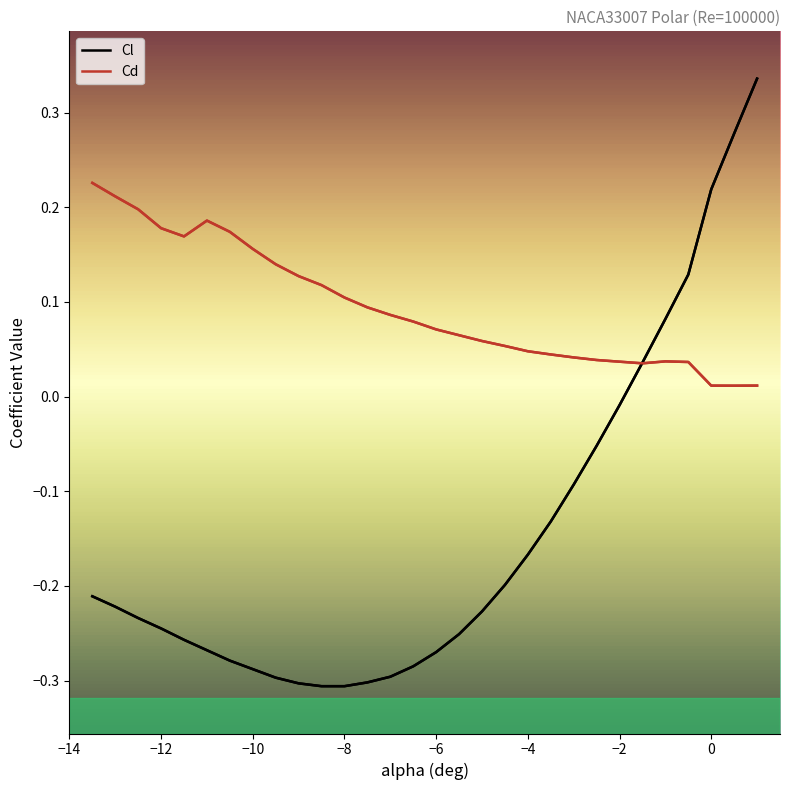

How many interior local valleys does the Cd series have?

3